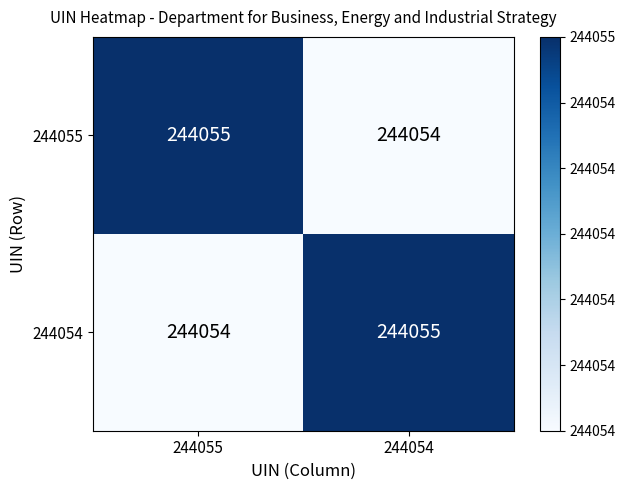

What is the greatest value displayed?

244055